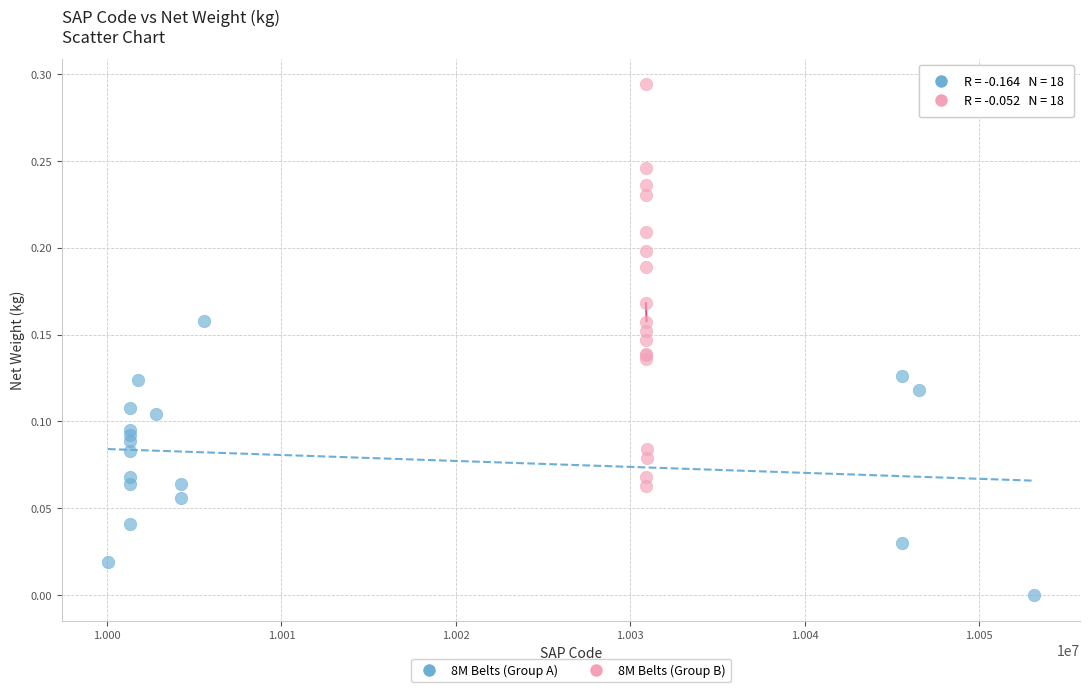

Which series has the largest Y range (max minus min)?

8M Belts (Group B)